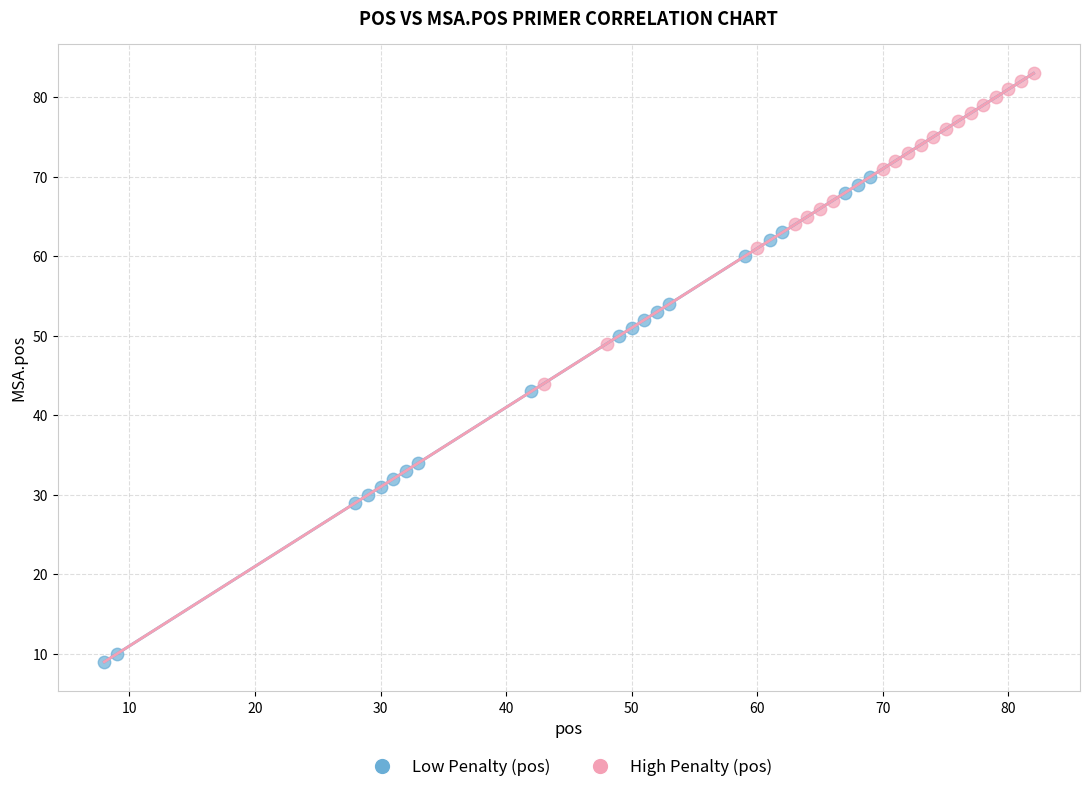

Which series contains the highest Y value?

High Penalty (pos)